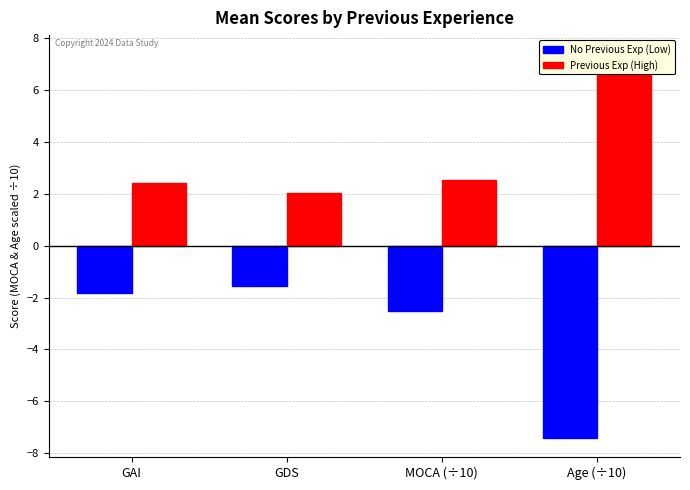

How many data points does each series have?

4